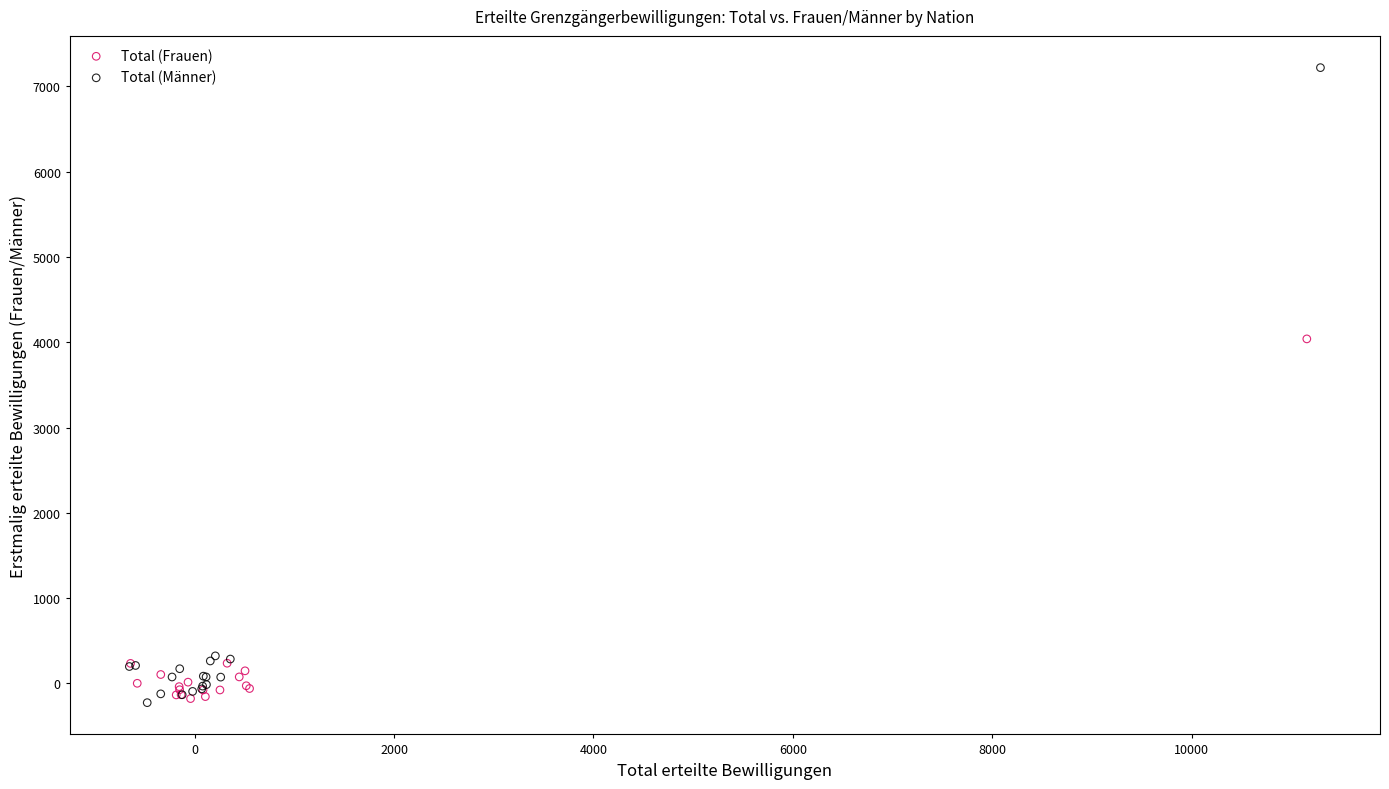

Which series has the widest spread of Y values?

Total (Männer)